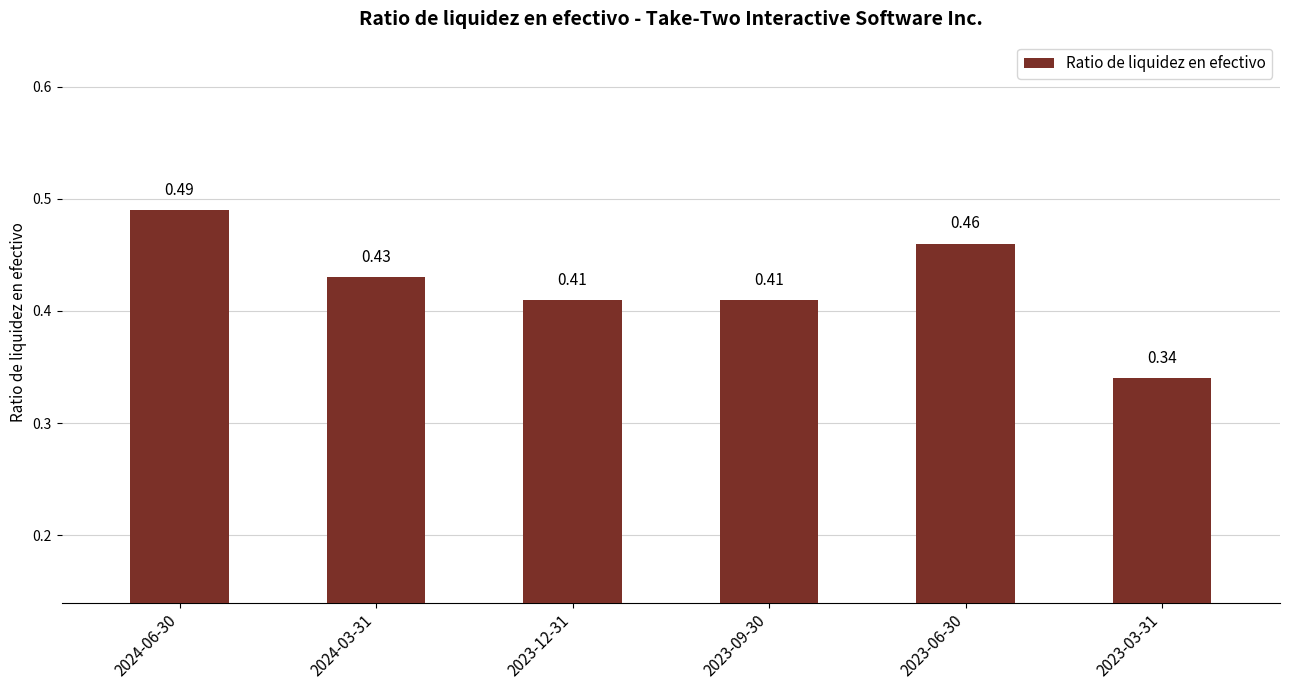

What is the difference between the second highest and minimum values?

0.1